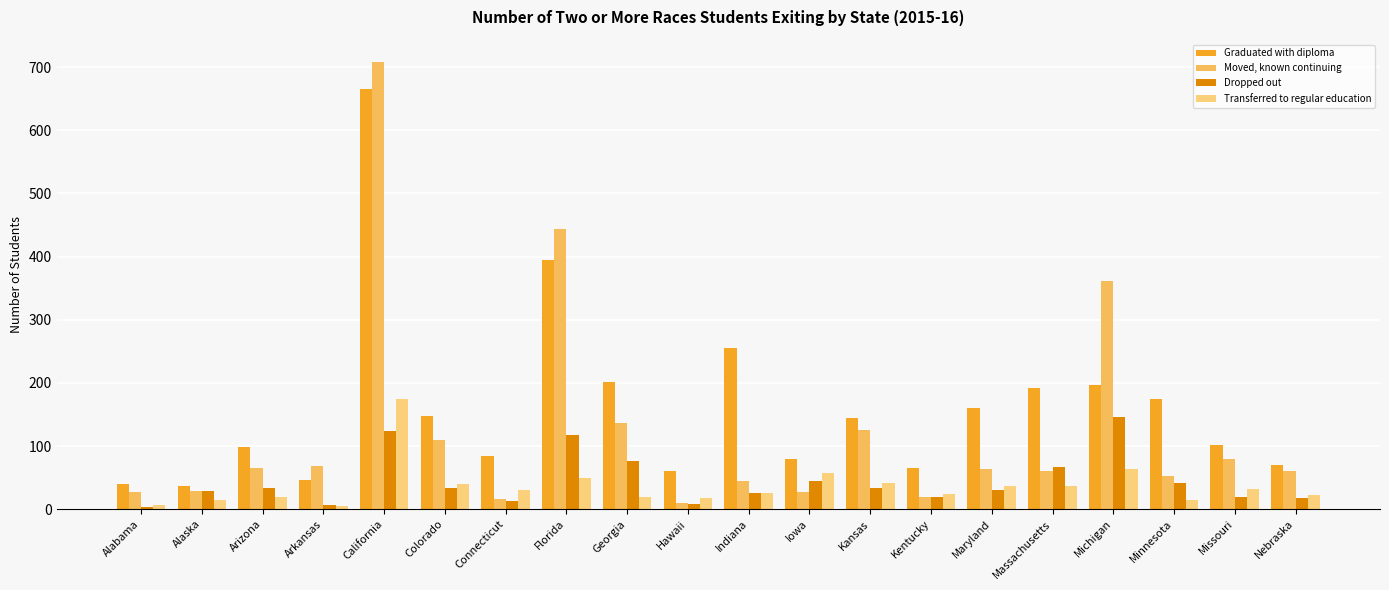

What is the difference between the maximum and second lowest values in the Dropped out series?

139